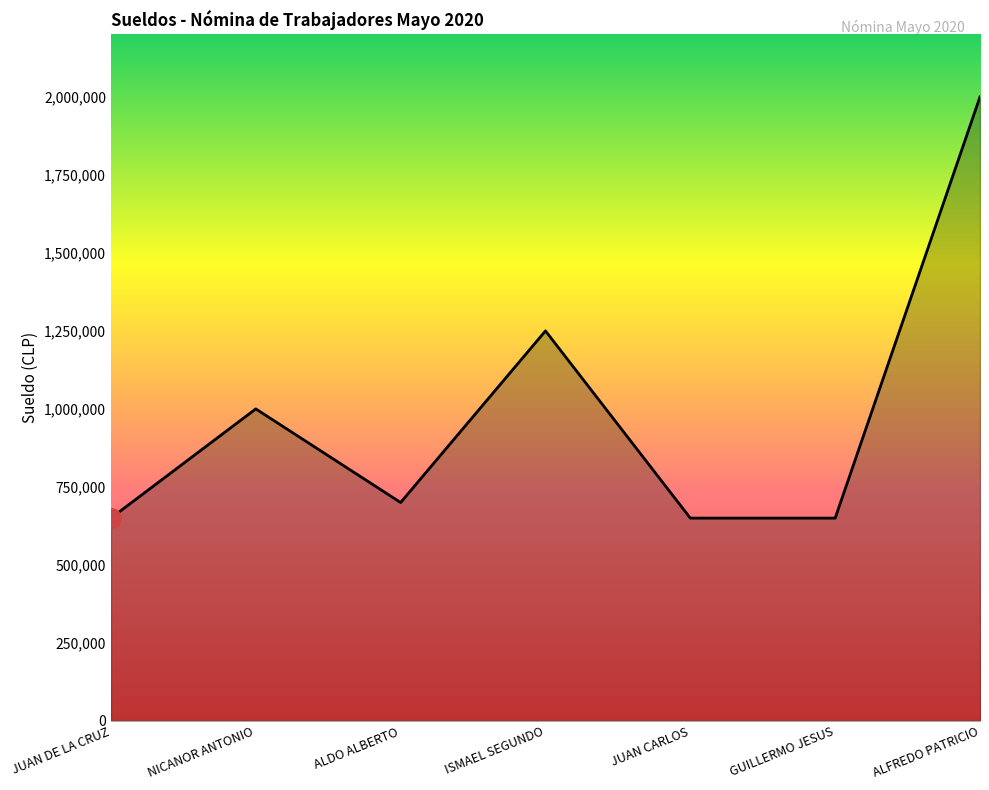

The value at ALDO ALBERTO is 313709. True or false?

False